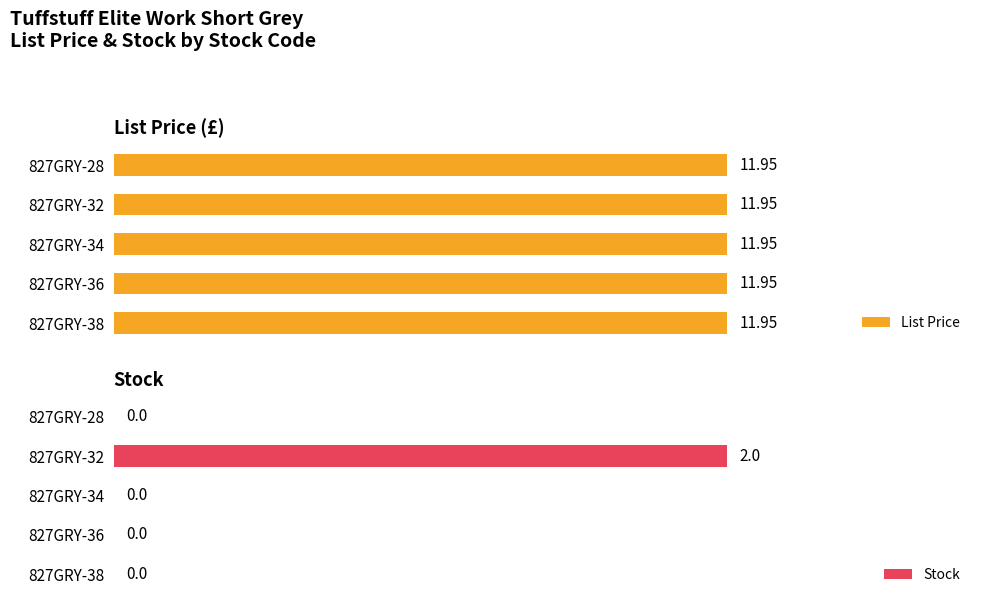

Are the bars horizontal?

Yes